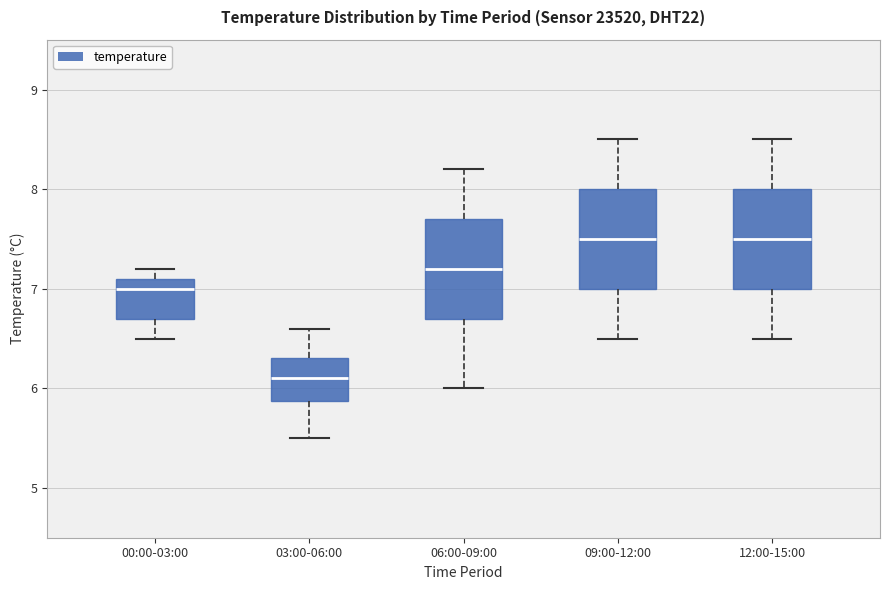

Reading left to right, read every box against the y-axis: the position of its median line, the range the box covers, and the ends of its whiskers. The values are not printed on the chart, so give them approximately, as read against the axis.

00:00-03:00: median 7.0, box 6.7 to 7.1, whiskers 6.5 to 7.2
03:00-06:00: median 6.1, box 5.9 to 6.3, whiskers 5.5 to 6.6
06:00-09:00: median 7.2, box 6.7 to 7.7, whiskers 6.0 to 8.2
09:00-12:00: median 7.5, box 7.0 to 8.0, whiskers 6.5 to 8.5
12:00-15:00: median 7.5, box 7.0 to 8.0, whiskers 6.5 to 8.5